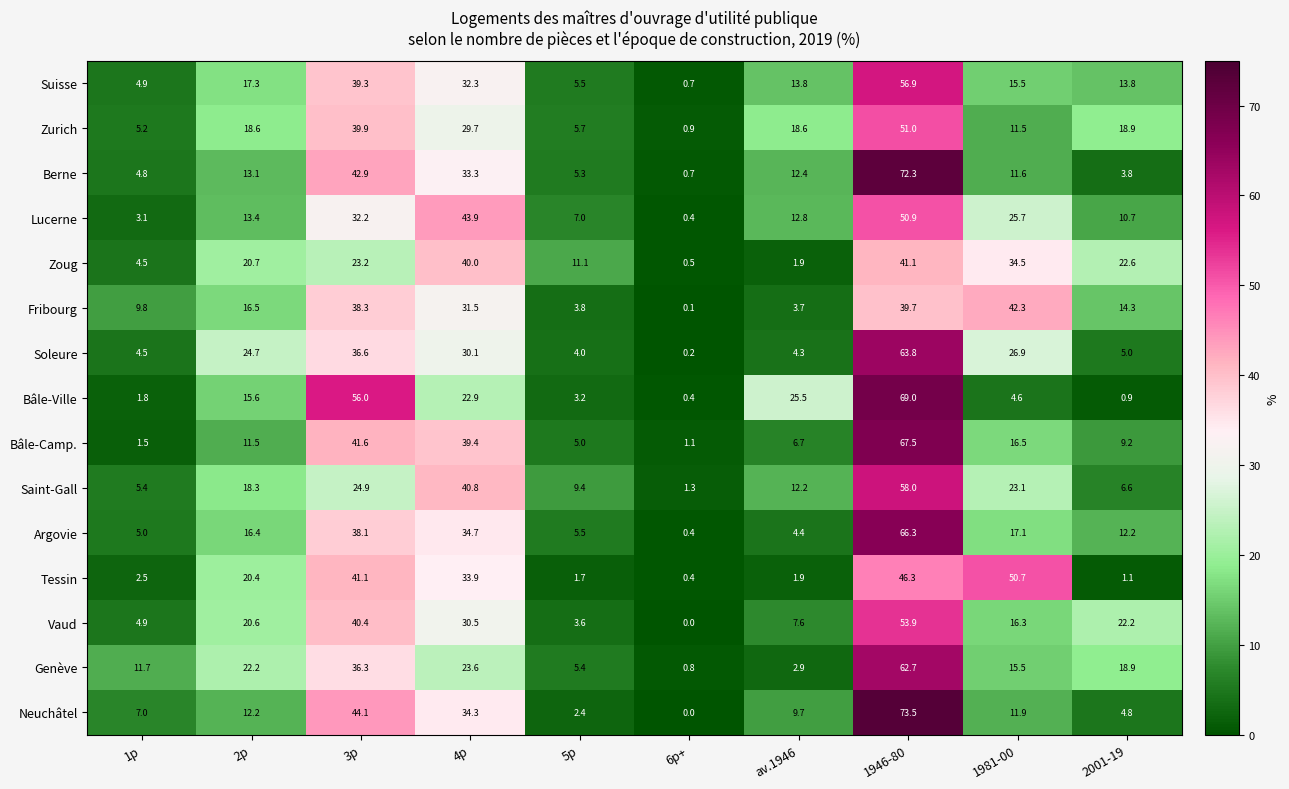

Count the number of data series in this chart.

15